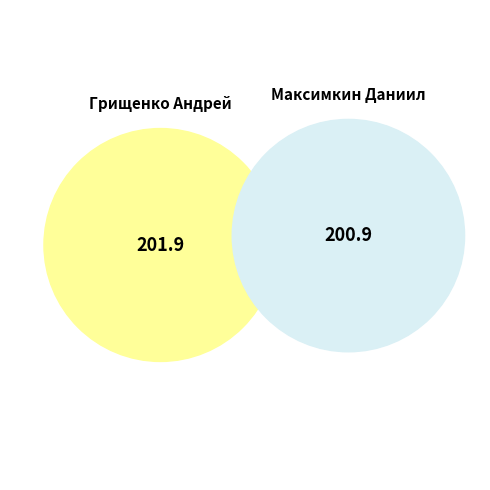

What is the change in value from Грищенко Андрей to Максимкин Даниил?

-1.0